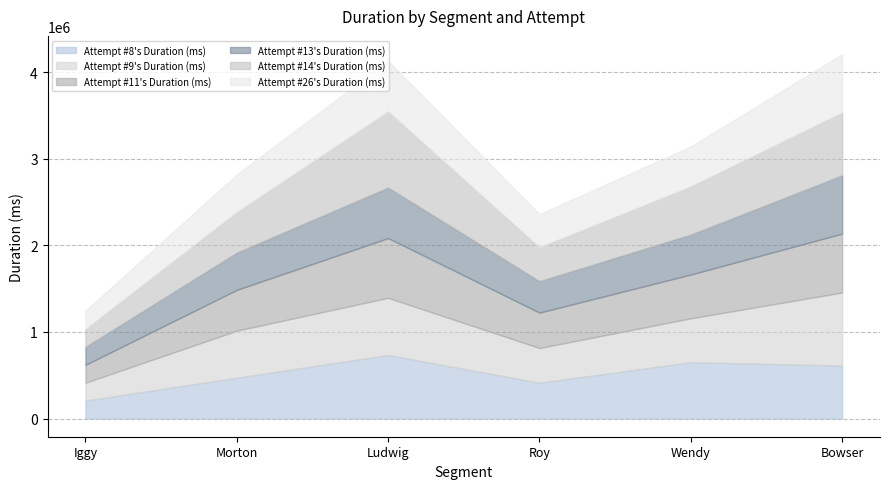

Which series changed the most between Roy and Wendy?

Attempt #8's Duration (ms)